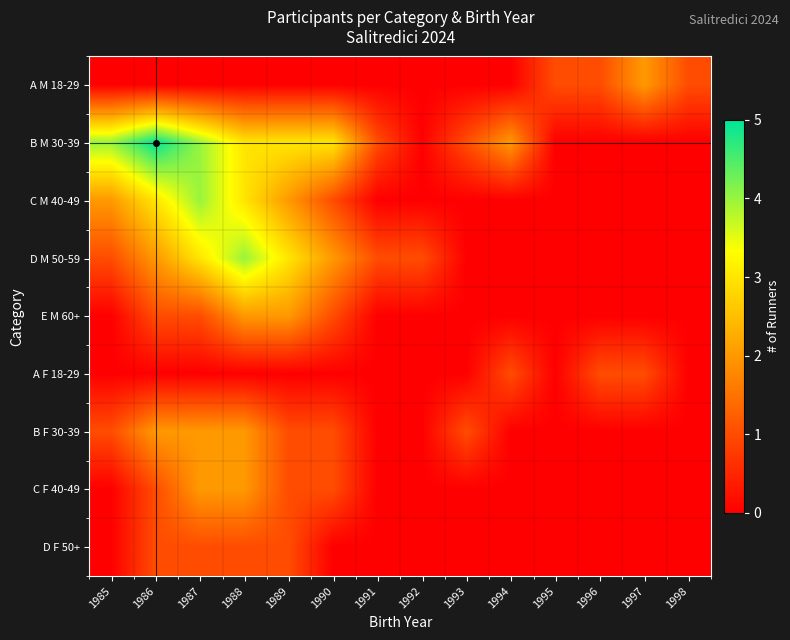

Which series has the largest total across all categories?

B M 30-39